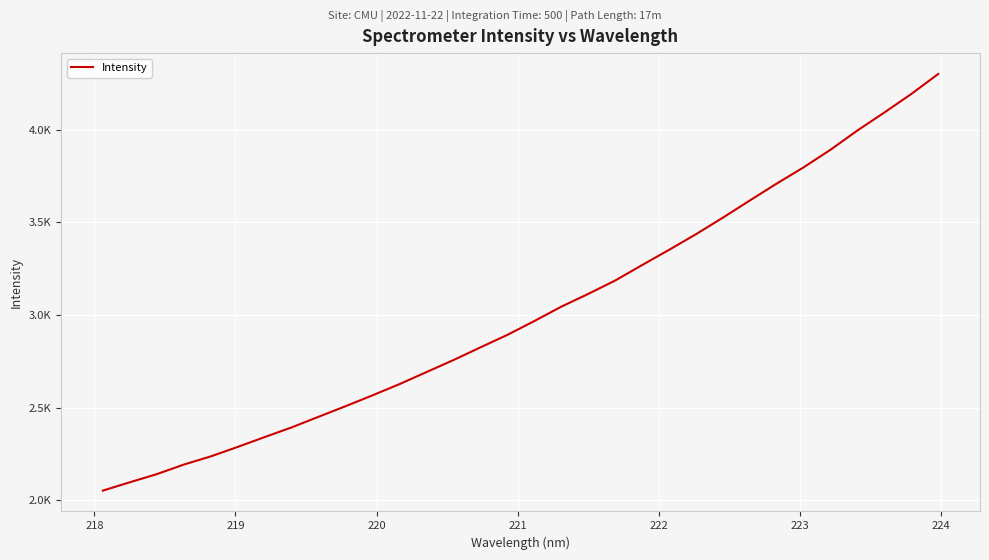

What is the difference between the second highest and minimum values?

2141.9